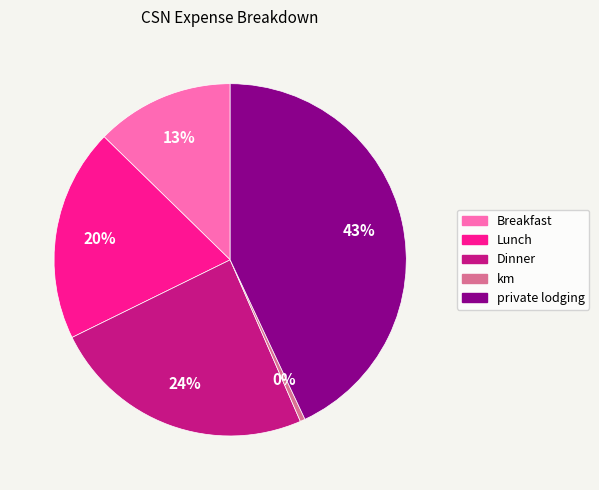

Combined, do km and private lodging account for over 50%?

No